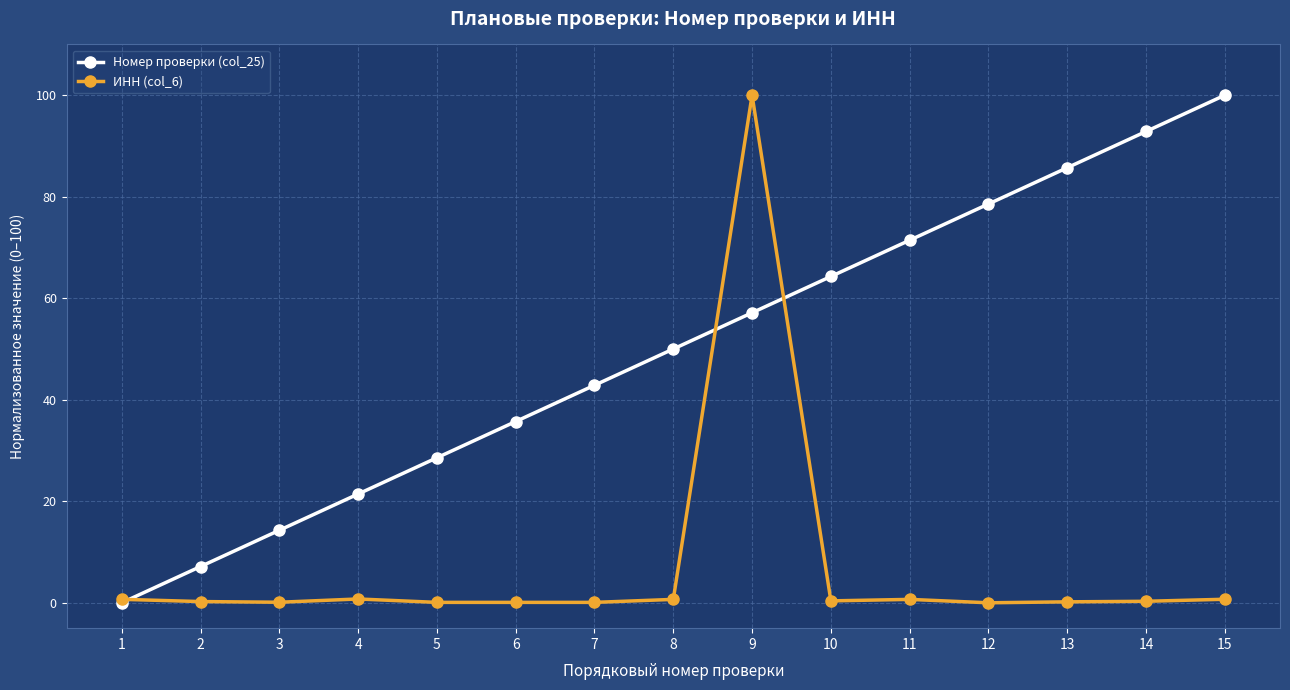

True or false: Номер проверки (col_25) has more than 1 interior local peaks.

False